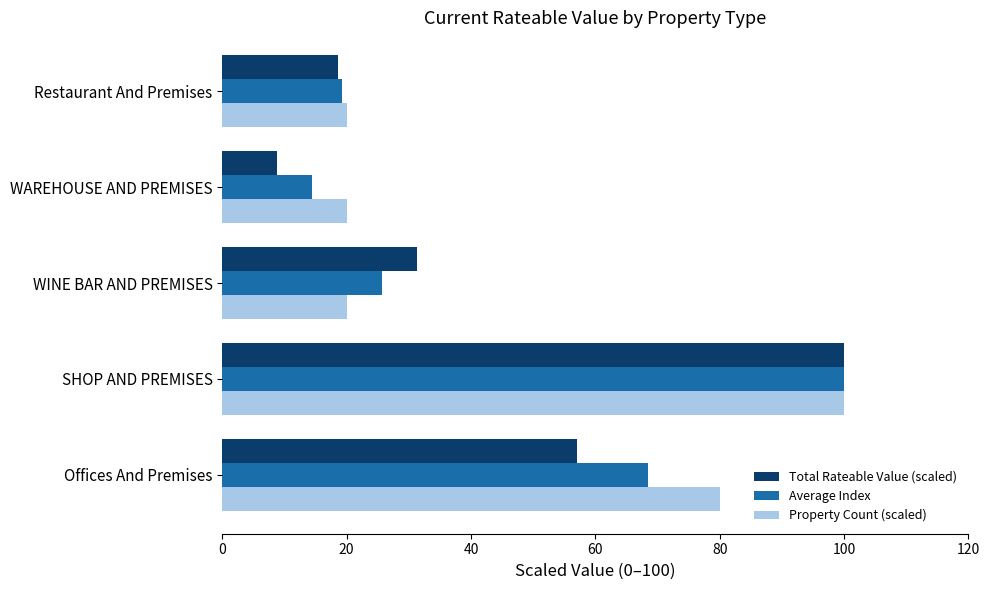

The Property Count (scaled) series shows 30.3 at Offices And Premises. True or false?

False